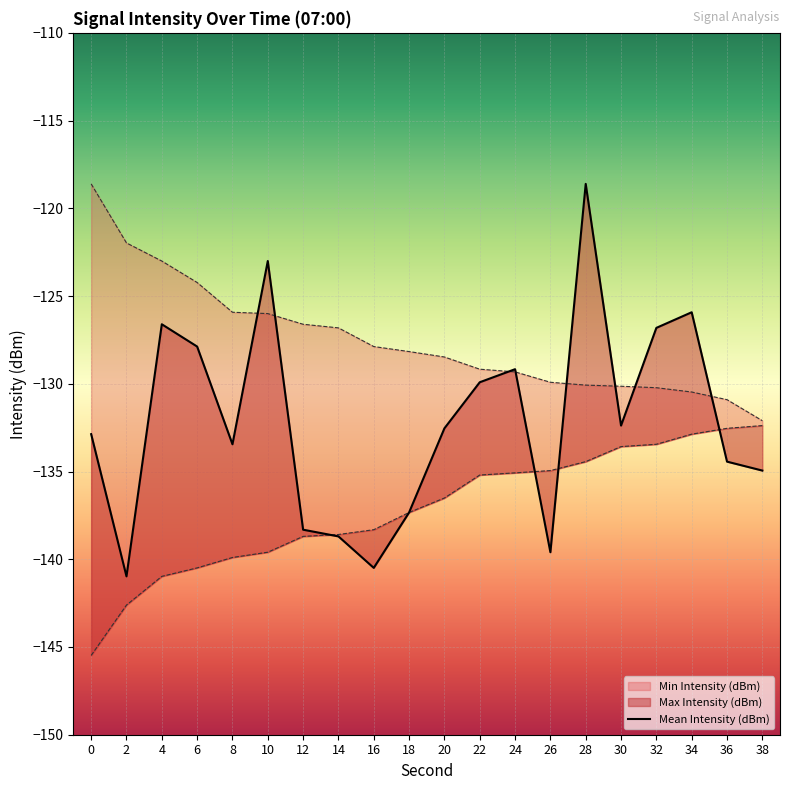

What is the sum of all Max Intensity (dBm) values?

-2550.0